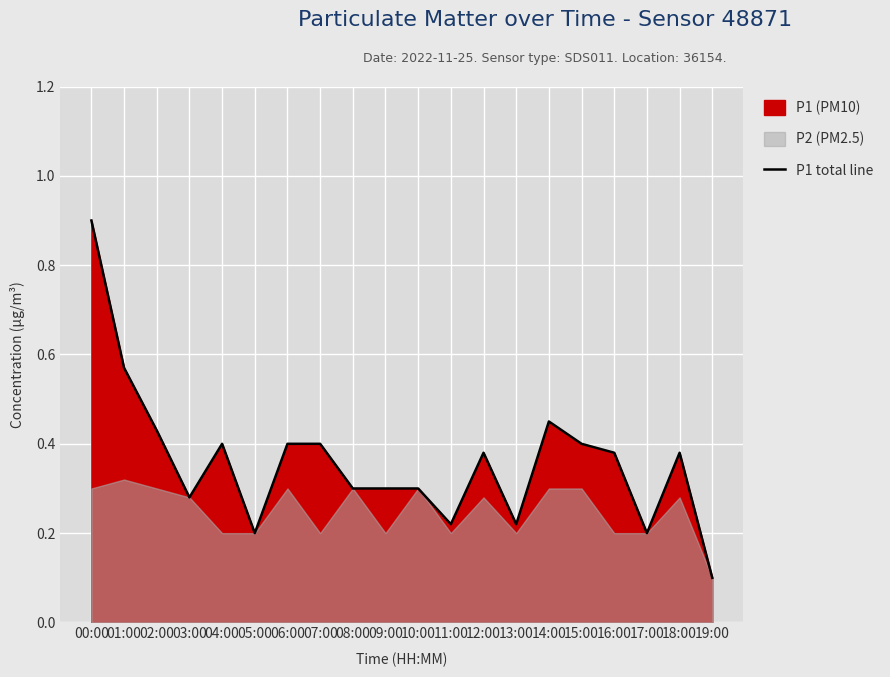

What is the approximate value at 11:00?

0.2